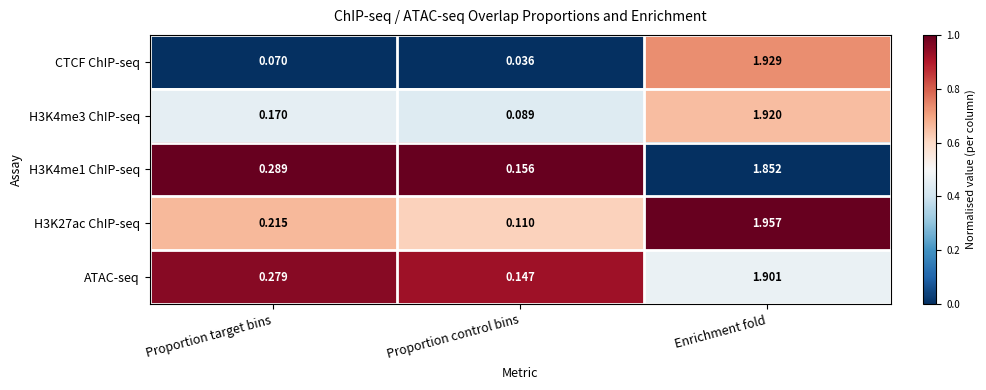

Which series has the widest spread of values?

CTCF ChIP-seq